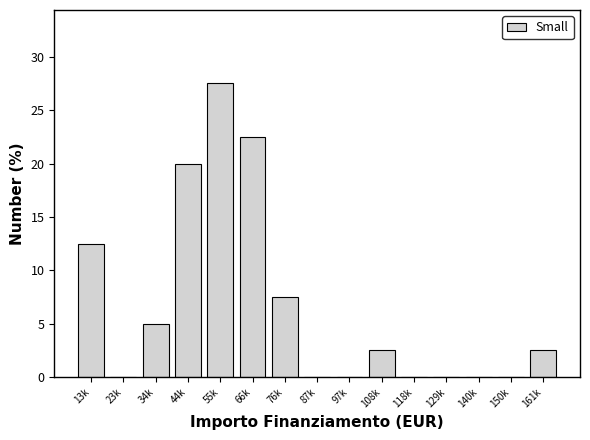

Reading left to right, transcribe all the data shown in this chart.

13k=12.5	23k=0.0	34k=5.0	44k=20.0	55k=27.5	66k=22.5	76k=7.5	87k=0.0	97k=0.0	108k=2.5	118k=0.0	129k=0.0	140k=0.0	150k=0.0	161k=2.5